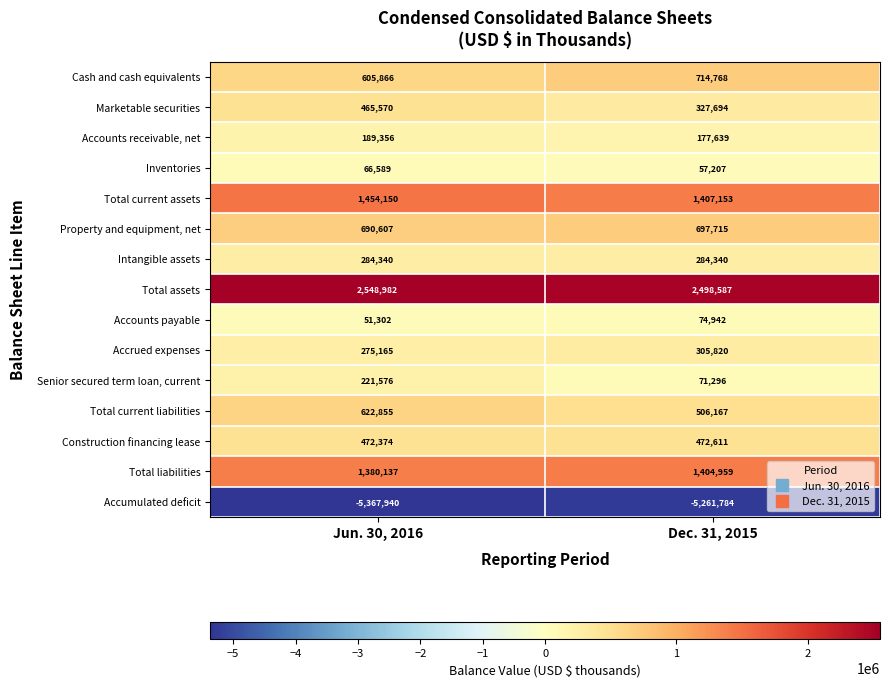

Count the number of categories in the chart.

2